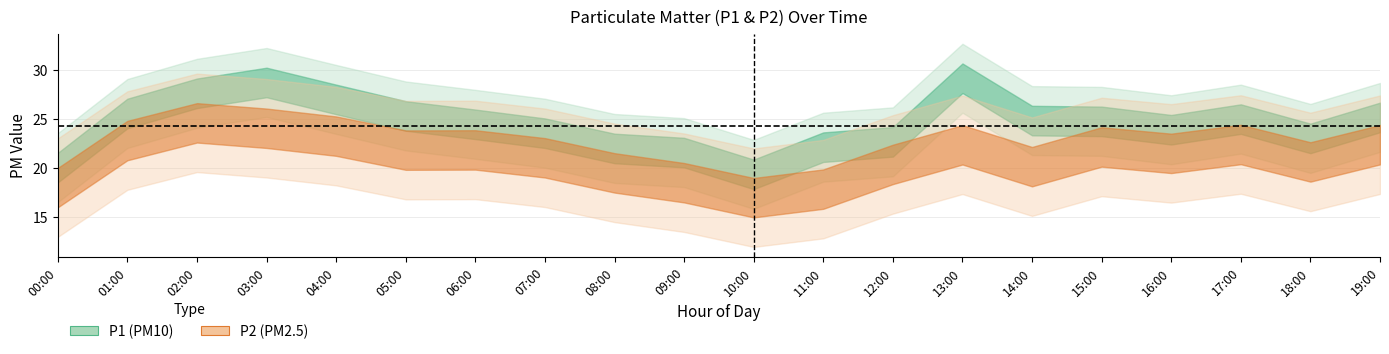

What position from the right is 05:00?

15